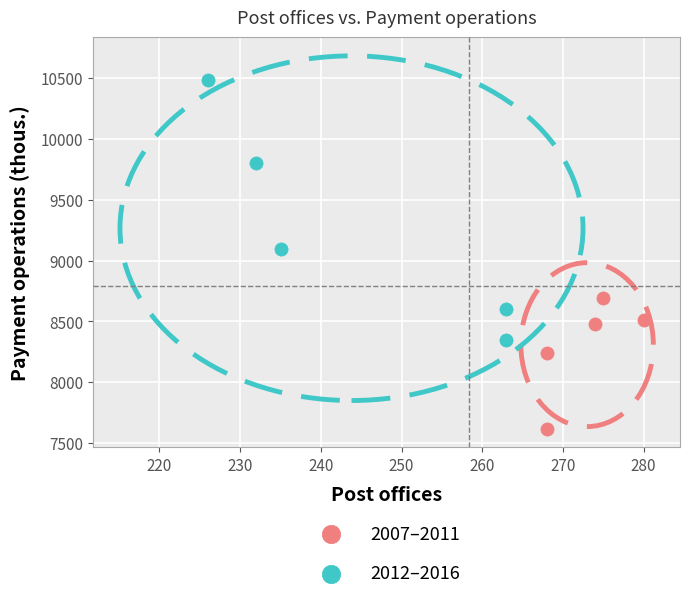

What are all the series names shown in the legend?

2007–2011, 2012–2016